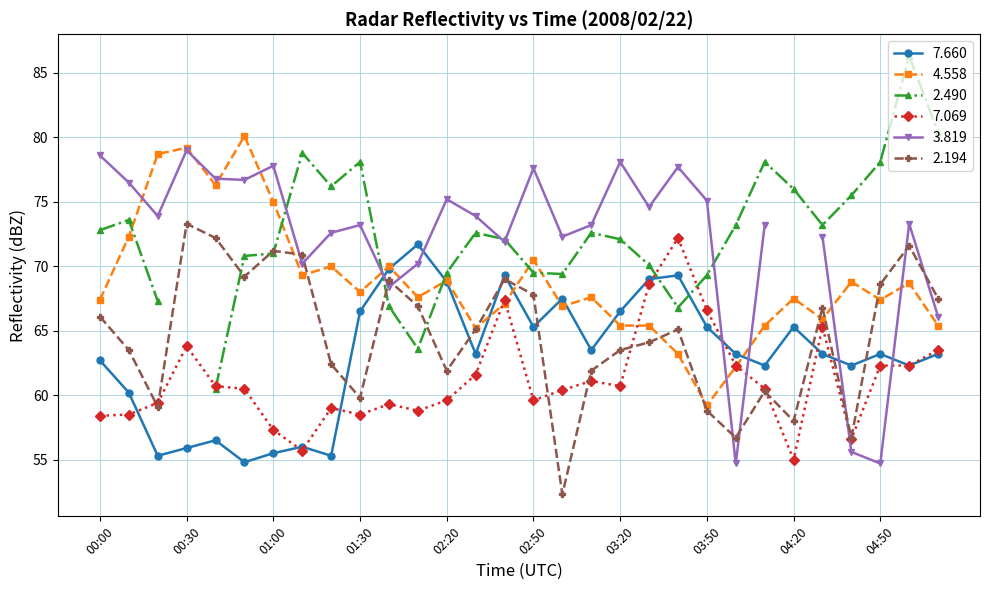

Where does the   2.194 series first go above 65?

00:00